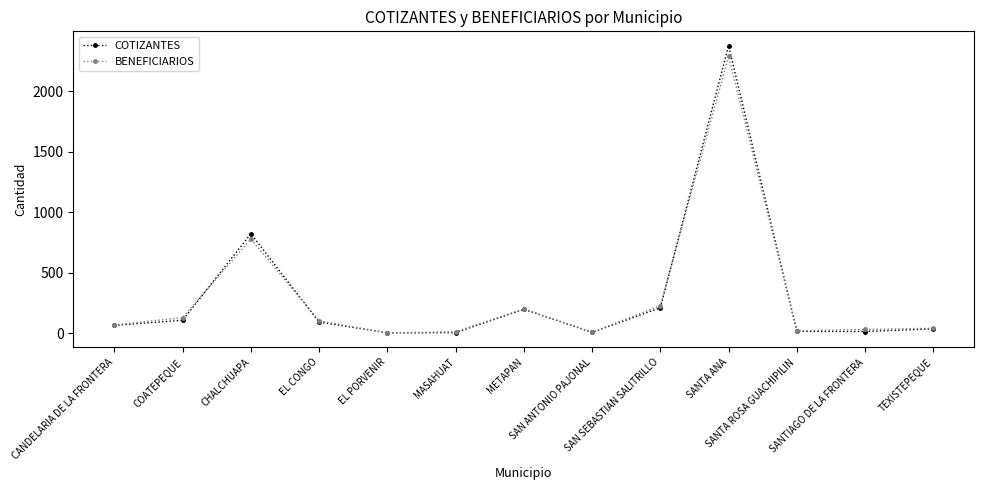

True or false: COTIZANTES has a value of 67 at CANDELARIA DE LA FRONTERA.

True